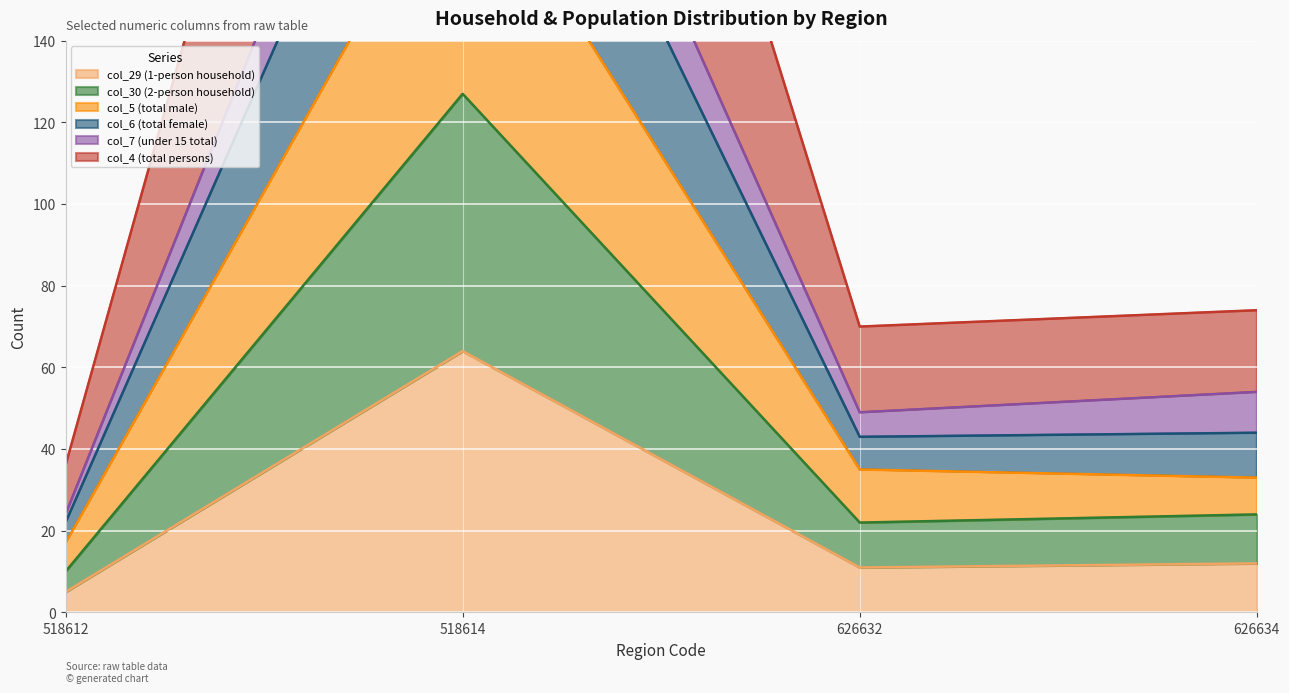

True or false: col_6 (total female) and col_4 (total persons) cross at least once.

False